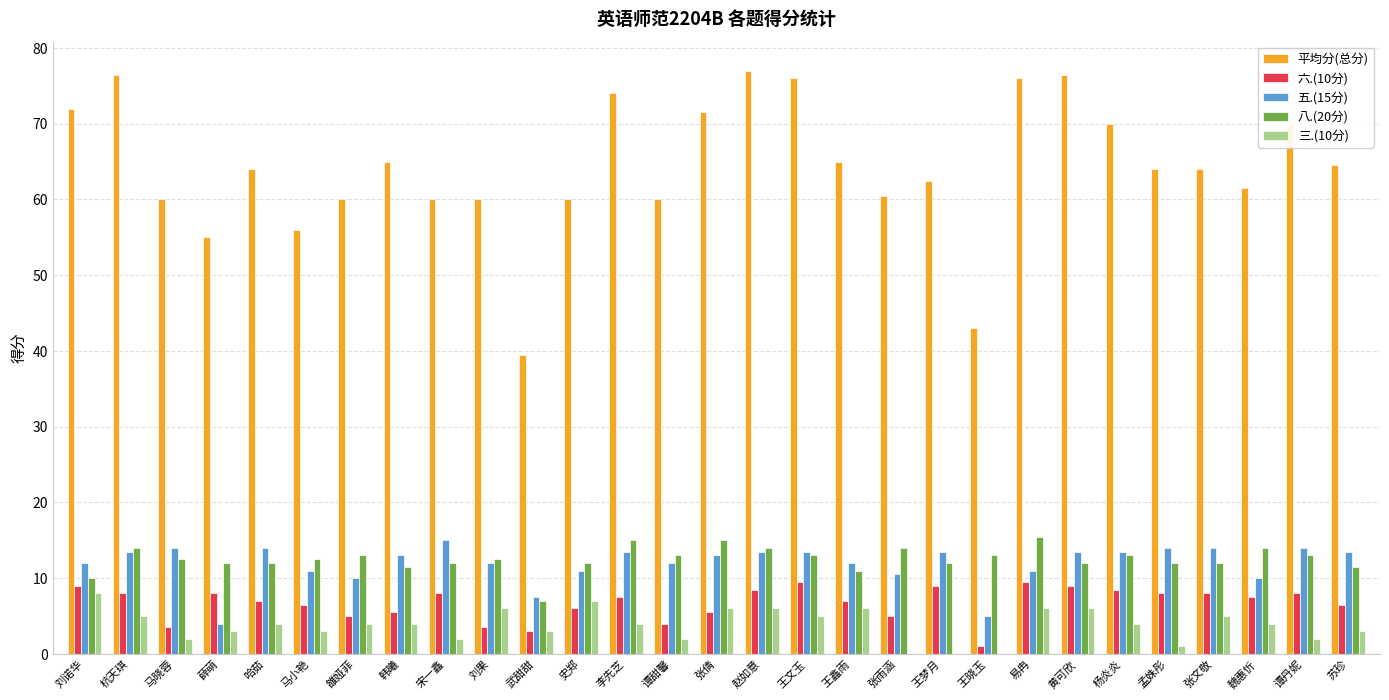

What is the approximate value of 平均分(总分) at 雒娅菲?

60.0